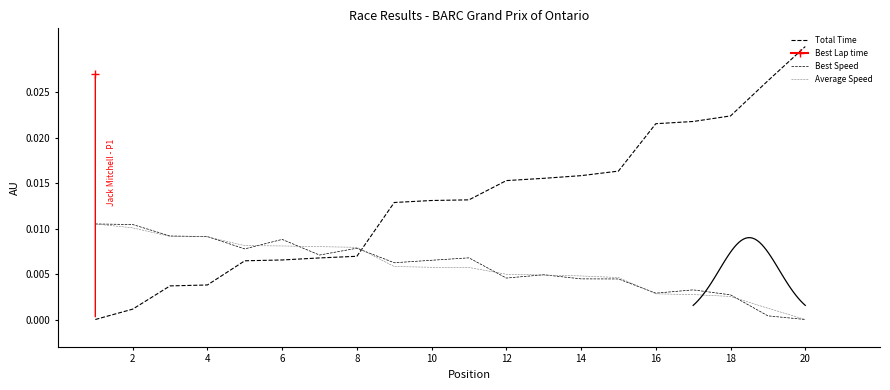

Which series has the widest spread of values?

Total Time